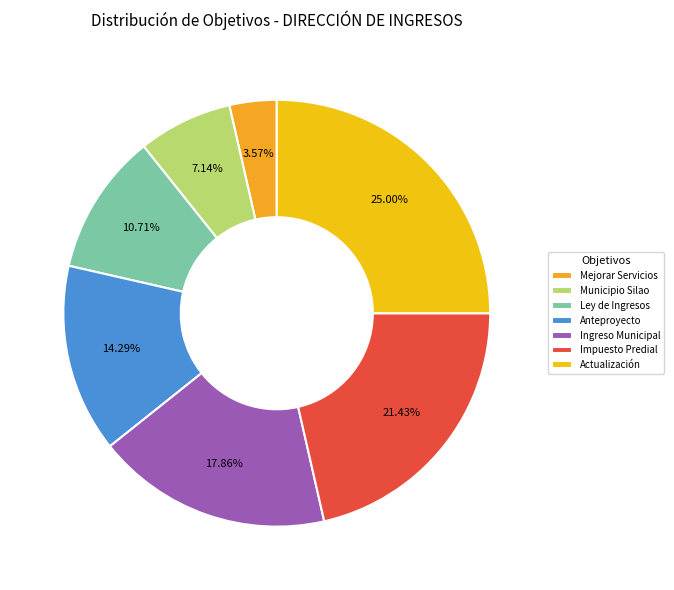

How many slices are in this pie chart?

7